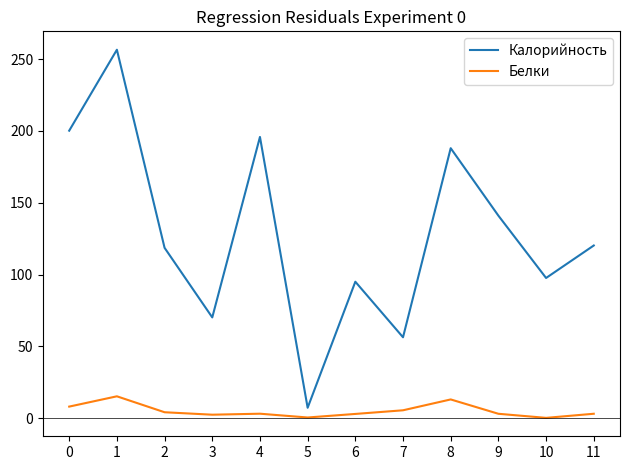

Which series has the widest spread of values?

Калорийность